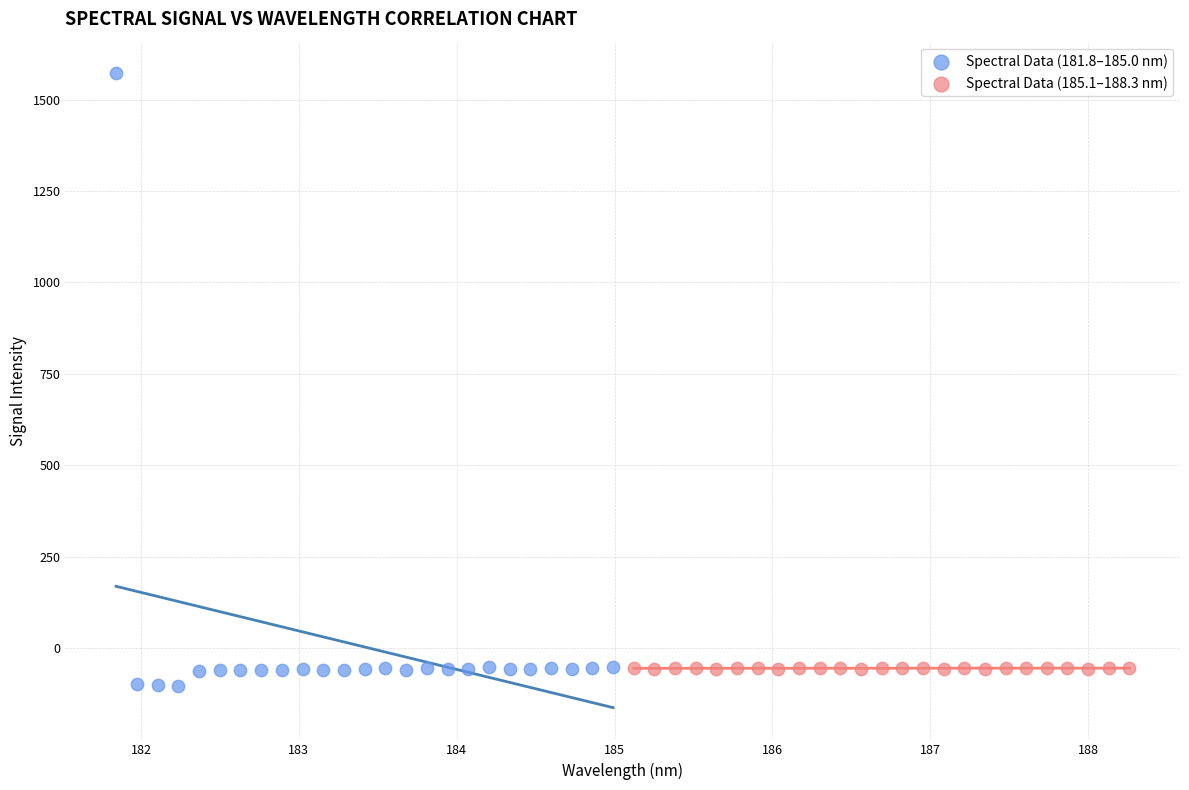

Which series reaches the maximum Y coordinate?

Spectral Data (181.8–185.0 nm)